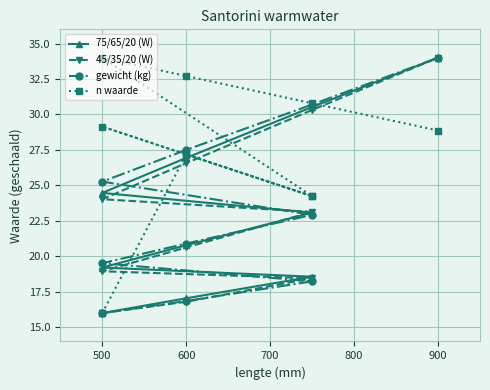

How many data points in 75/65/20 (W) are less than 23?

5